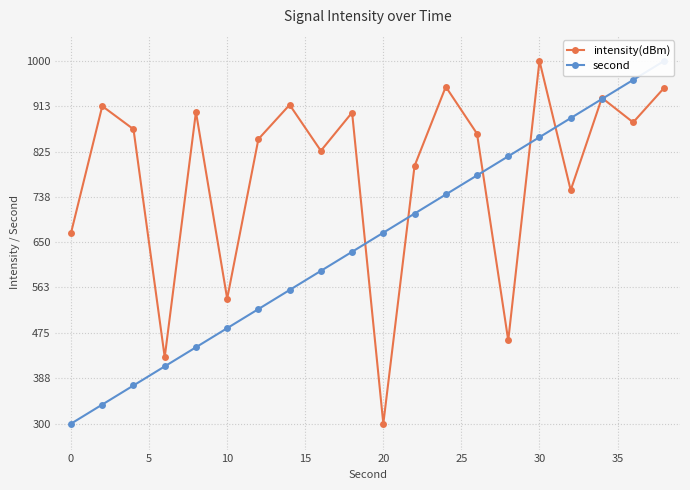

How many lines are shown in the chart?

2